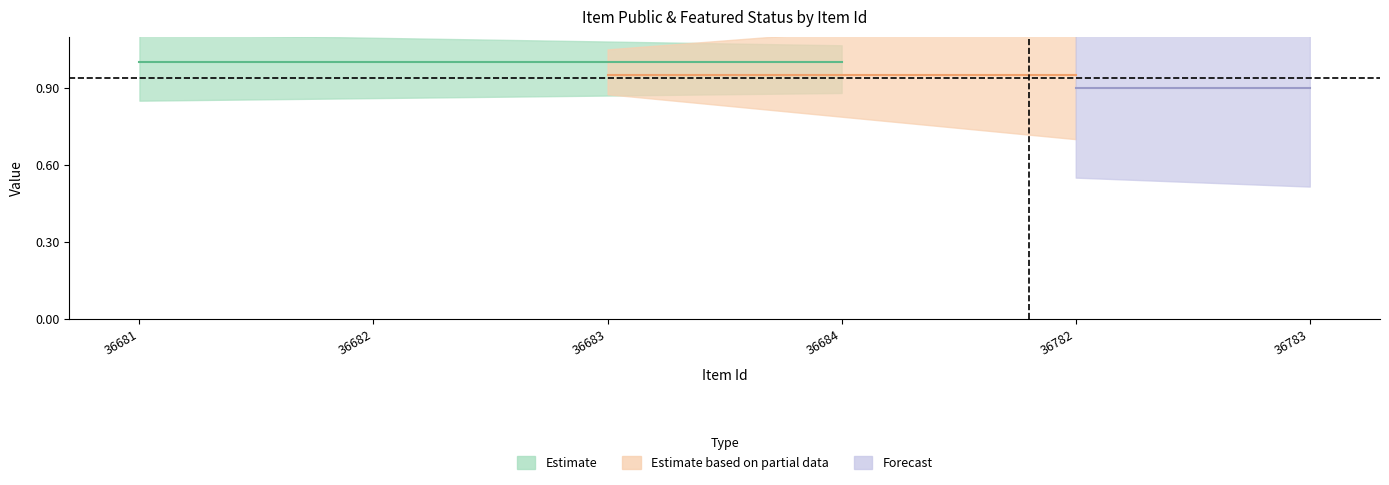

At which label is public closest to 1?

36681